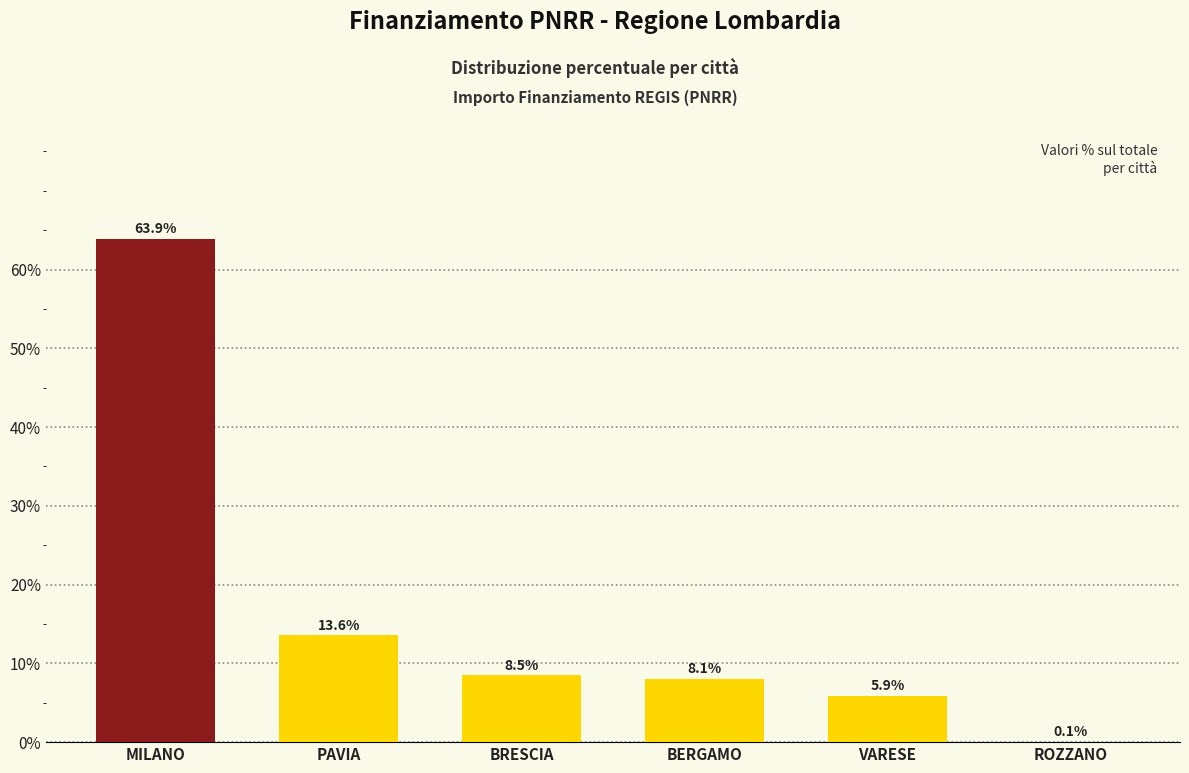

What is the change in value from PAVIA to BRESCIA?

-5.1